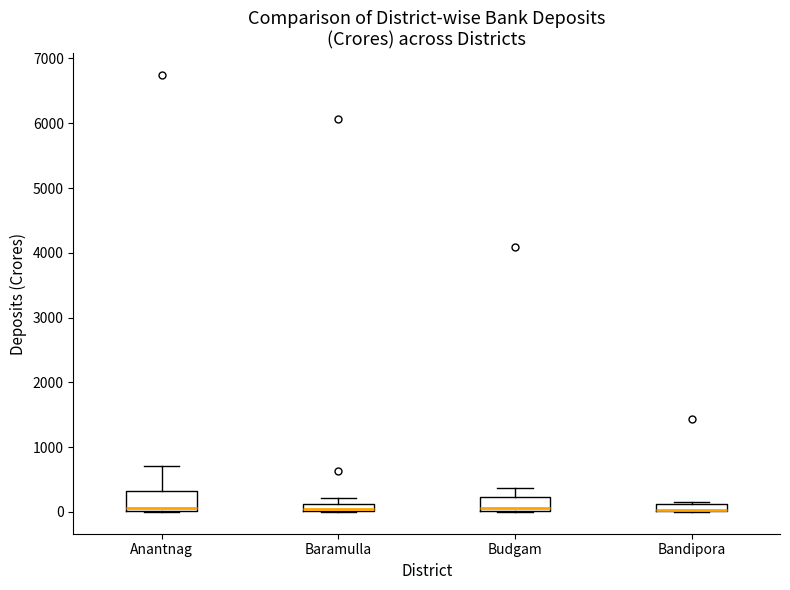

Where is the upper edge of the box for Budgam on the y-axis? The values are not printed on the chart, so give them approximately, as read against the axis.

200